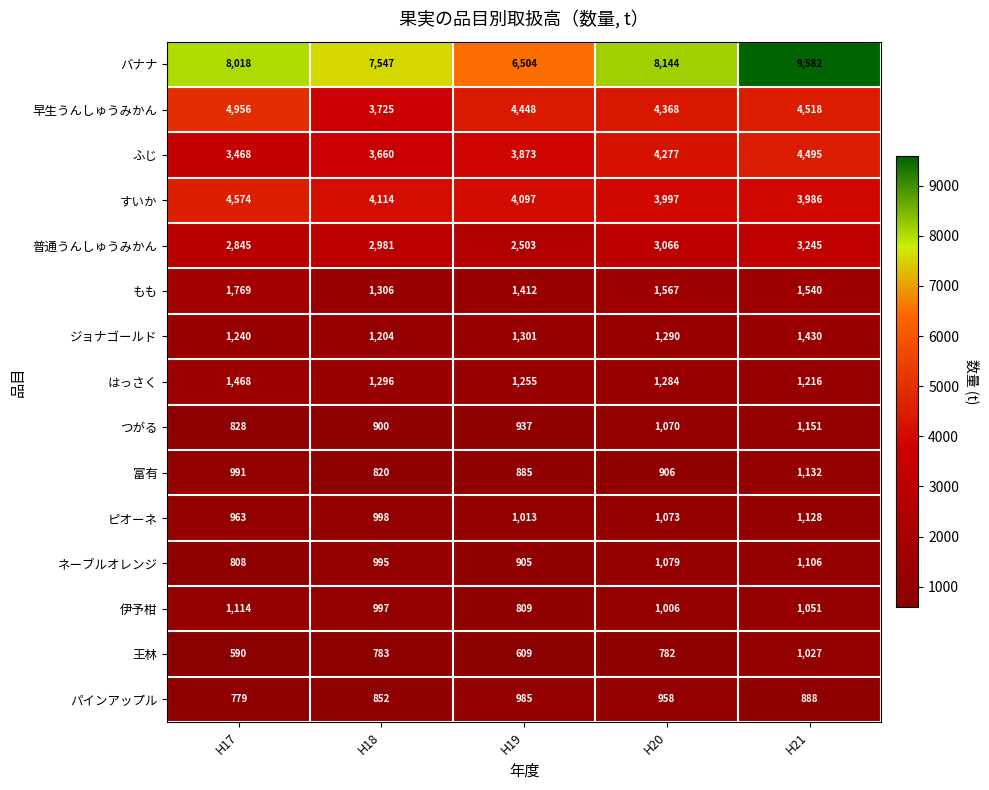

The value of ジョナゴールド at H18 is 1204. True or false?

True